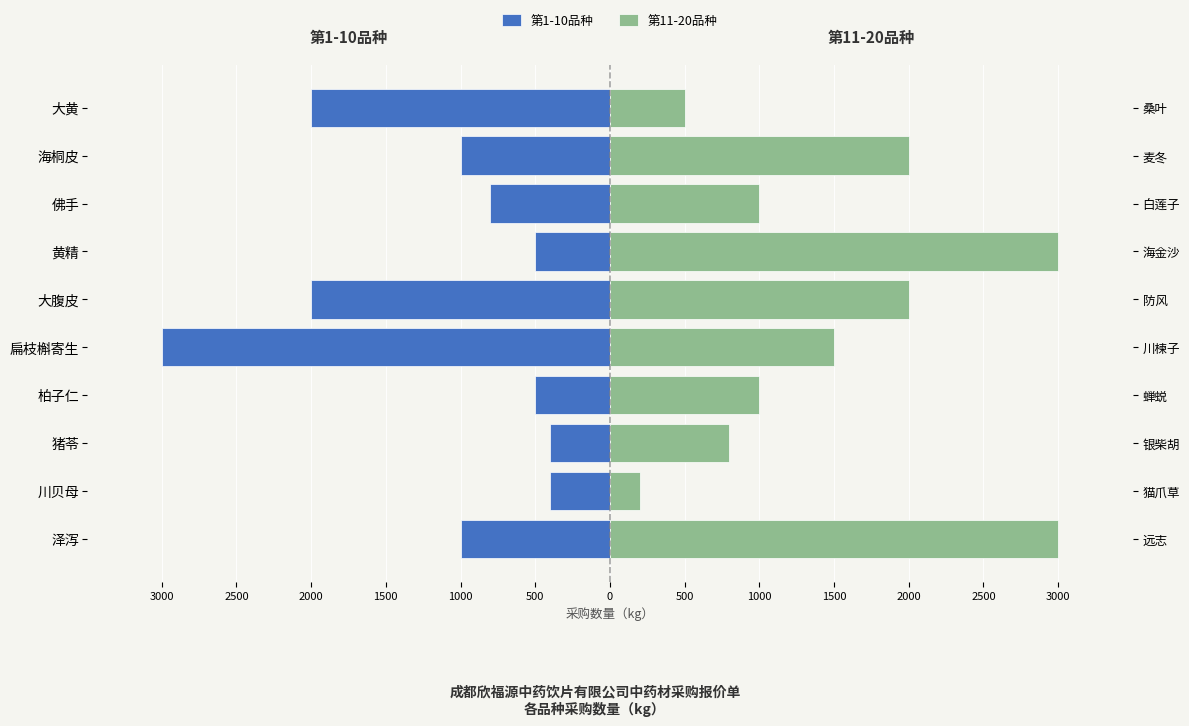

Which series has the largest total across all categories?

第11-20品种